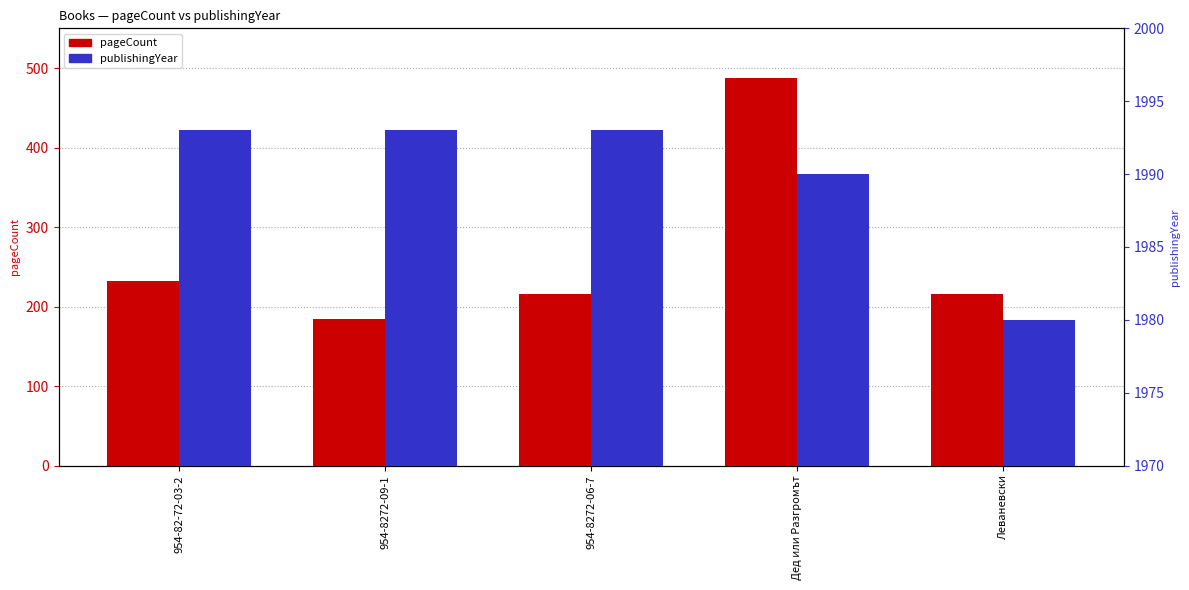

Where is publishingYear nearest to the value 1986?

Дед или Разгромът